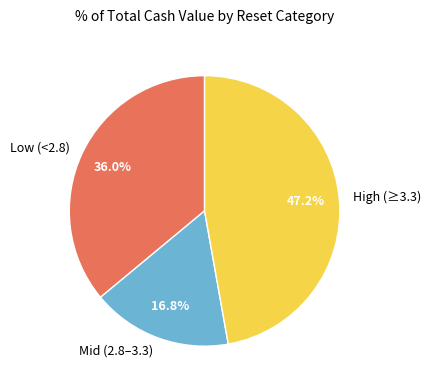

Rank the categories by value from highest to lowest.

High (≥3.3), Low (<2.8), Mid (2.8–3.3)